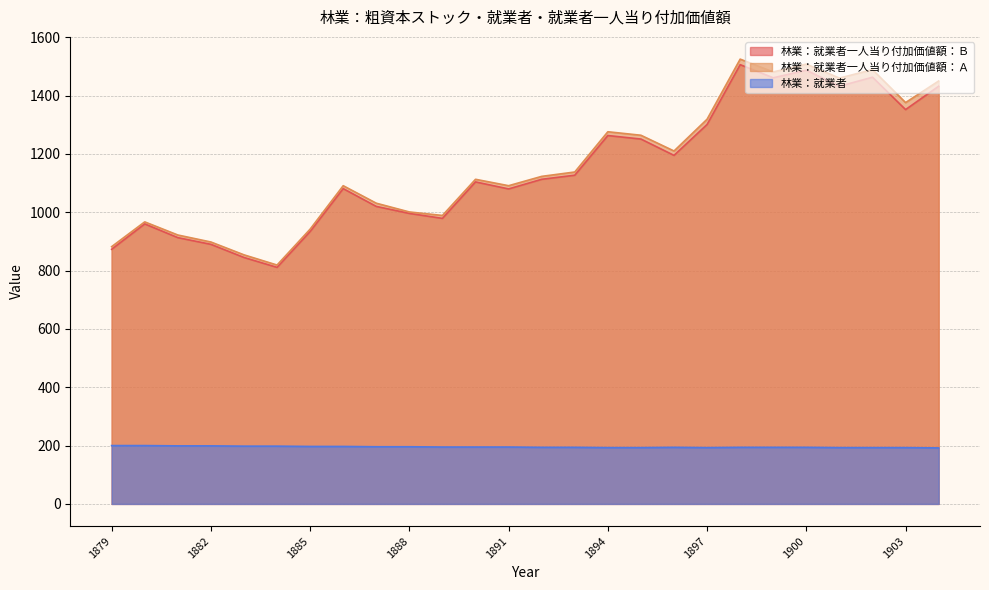

True or false: 林業：就業者一人当り付加価値額：Ｂ and 林業：就業者一人当り付加価値額：Ａ intersect in this chart.

False